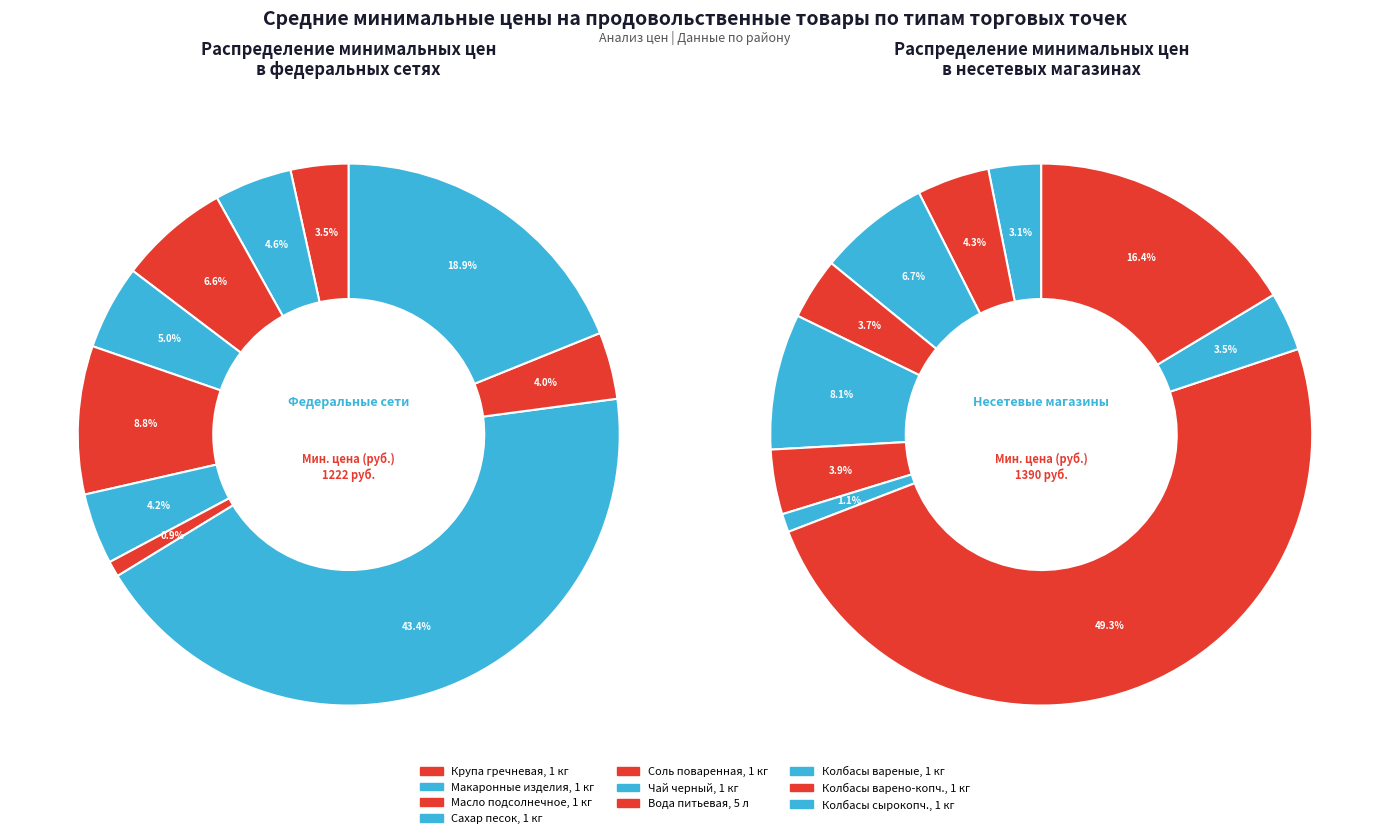

Which series changed the most between Макаронные изделия and Соль поваренная?

Несетевые магазины (мин.)